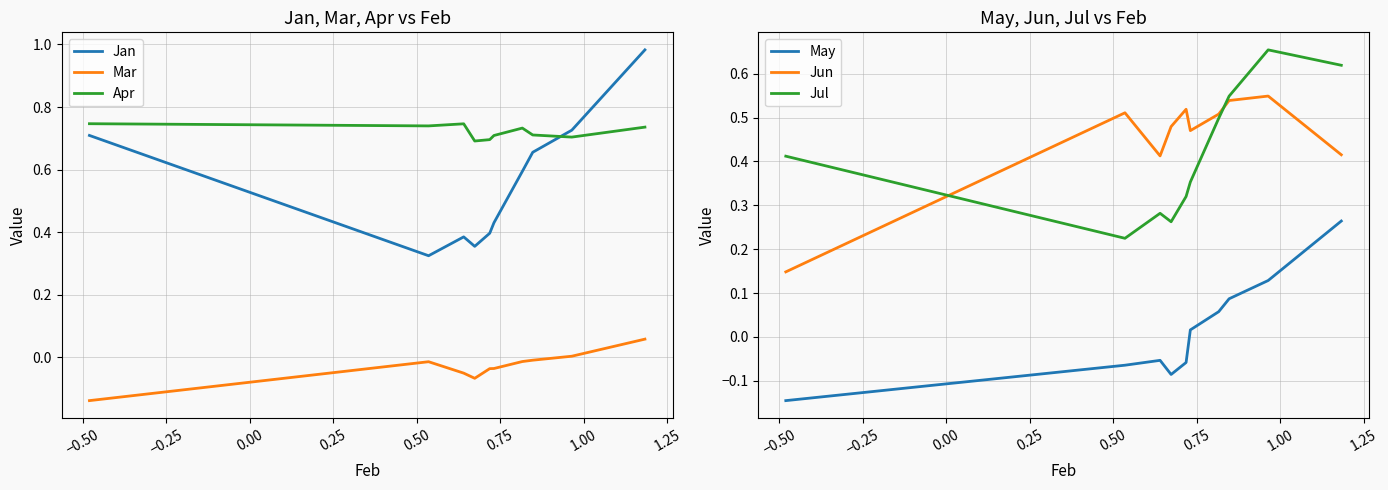

Which series ends up on top after the final intersection of Apr and Jan?

Jan